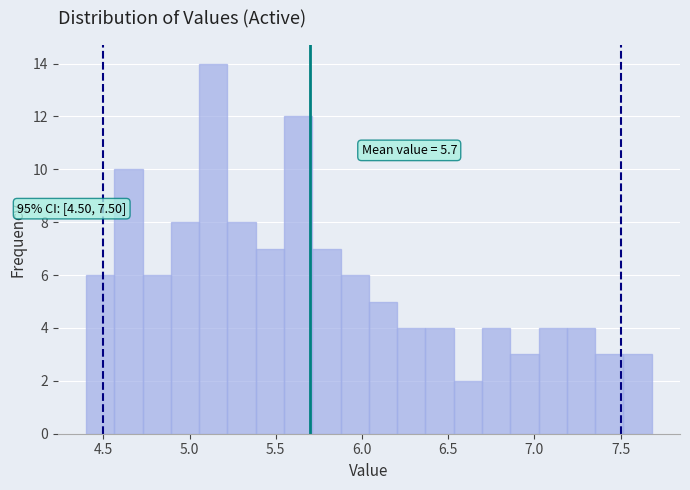

Read against the x-axis, roughly where is the centre of the tallest bar?

5.15